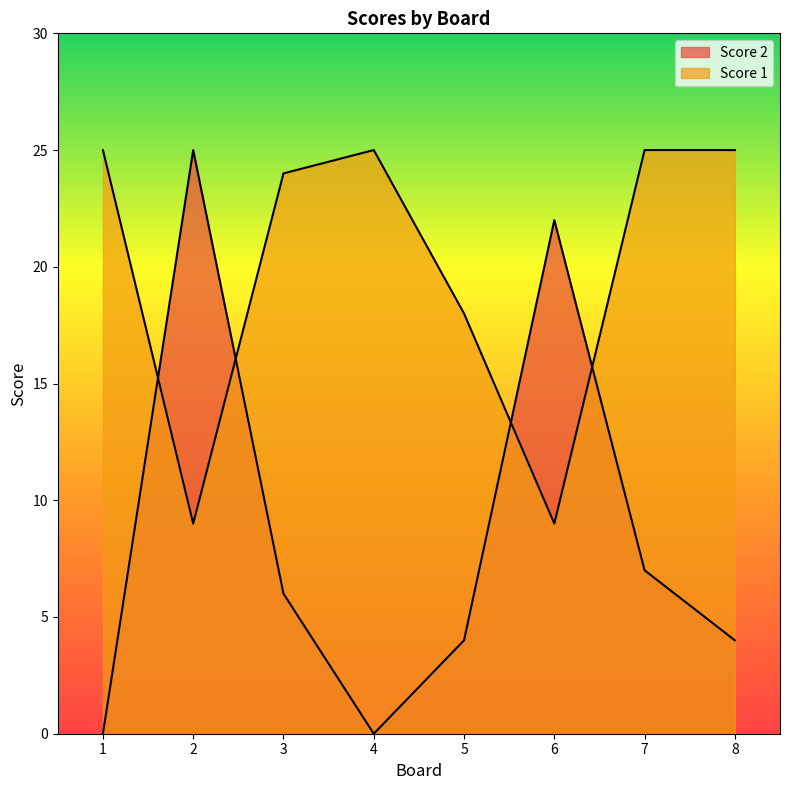

List the labels in order of Score 1 value, smallest first.

2, 6, 5, 3, 1, 4, 7, 8